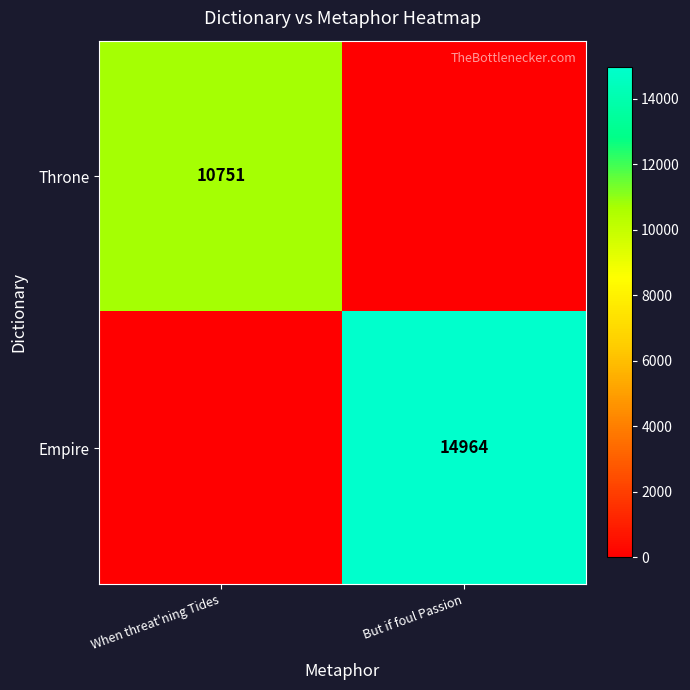

Is it true that Throne equals 10751 at When threat'ning Tides?

True